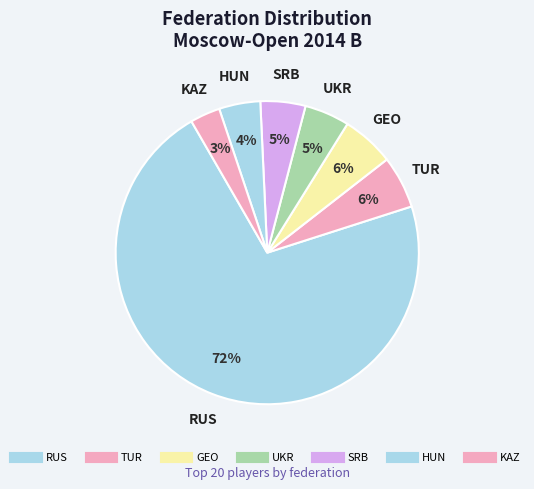

How many slices are in this pie chart?

7